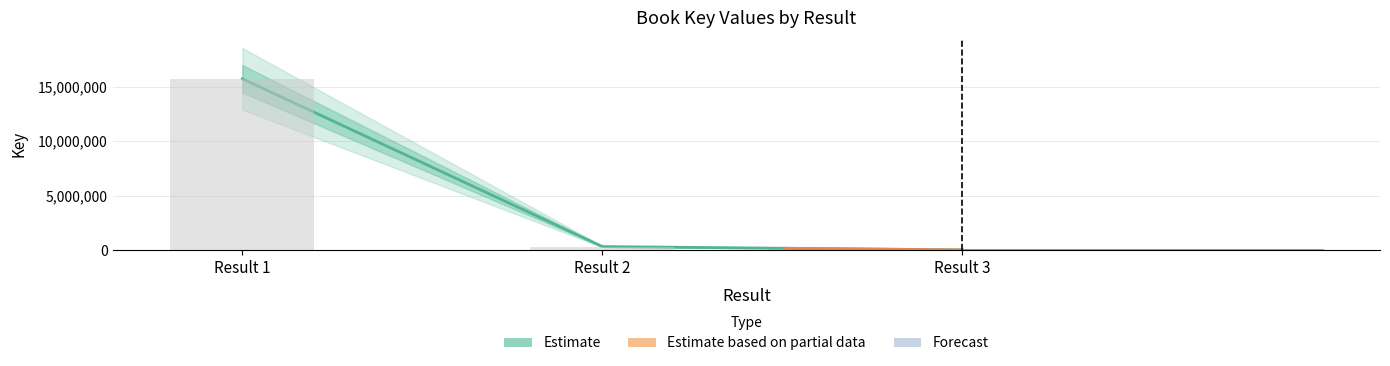

Does the chart contain stacked bars?

No